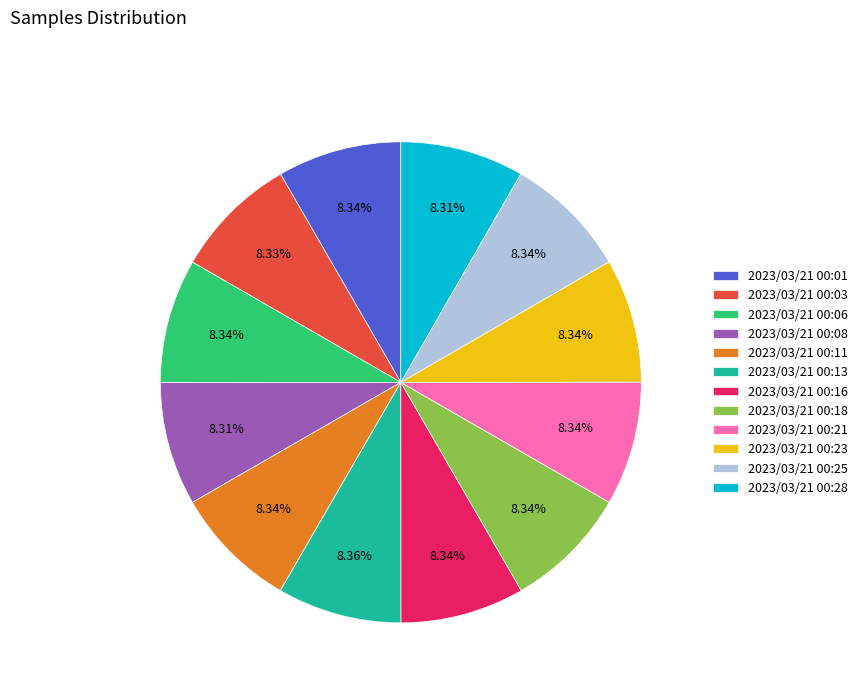

Is 2023/03/21 00:03 the majority of the pie?

No